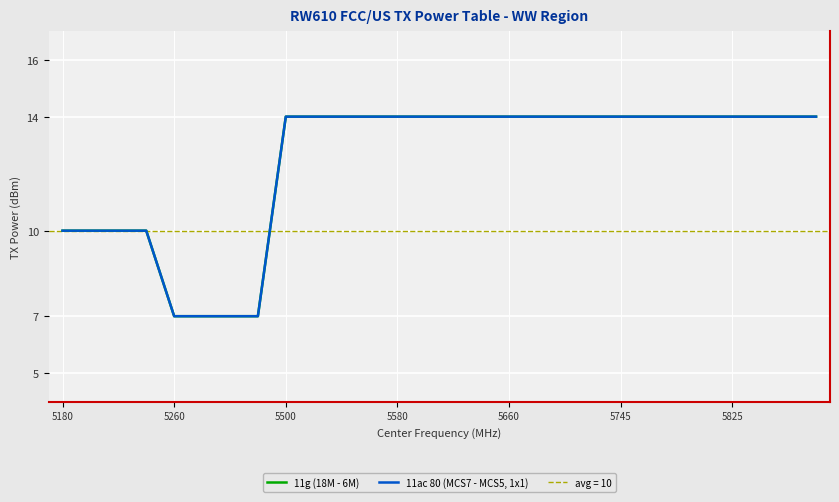

Reading left to right, list all the values displayed in this chart.

11g (18M - 6M): 10	10	10	10	7	7	7	7	14	14	14	14	14	14	14	14	14	14	14	14	14	14	14	14	14	14	14	14
11ac 80 (MCS7 - MCS5, 1x1): 10	10	10	10	7	7	7	7	14	14	14	14	14	14	14	14	14	14	14	14	14	14	14	14	14	14	14	14